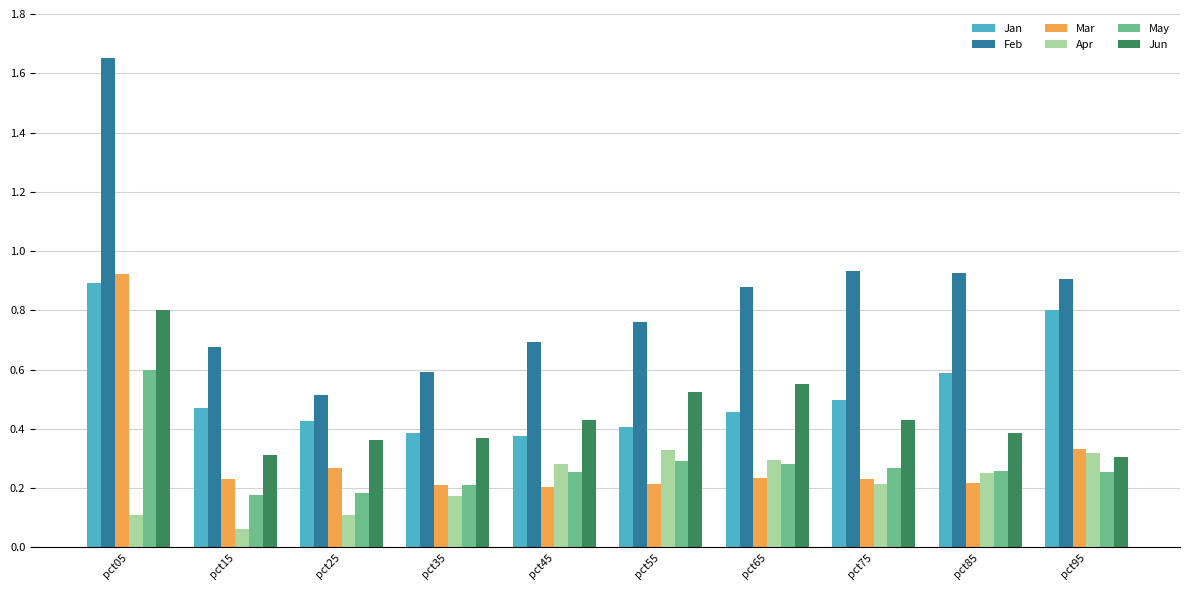

Are the bars grouped side by side (vs. stacked)?

Yes